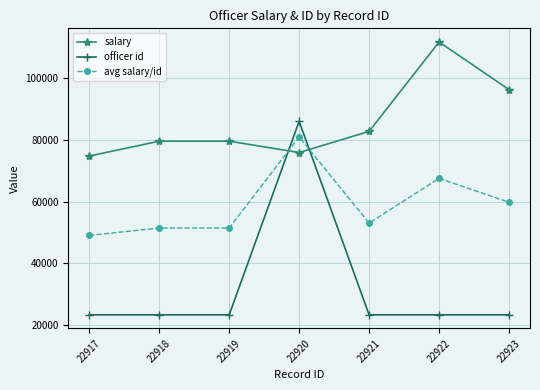

Rank the series at 22921 from lowest to highest value.

officer id, avg salary/id, salary